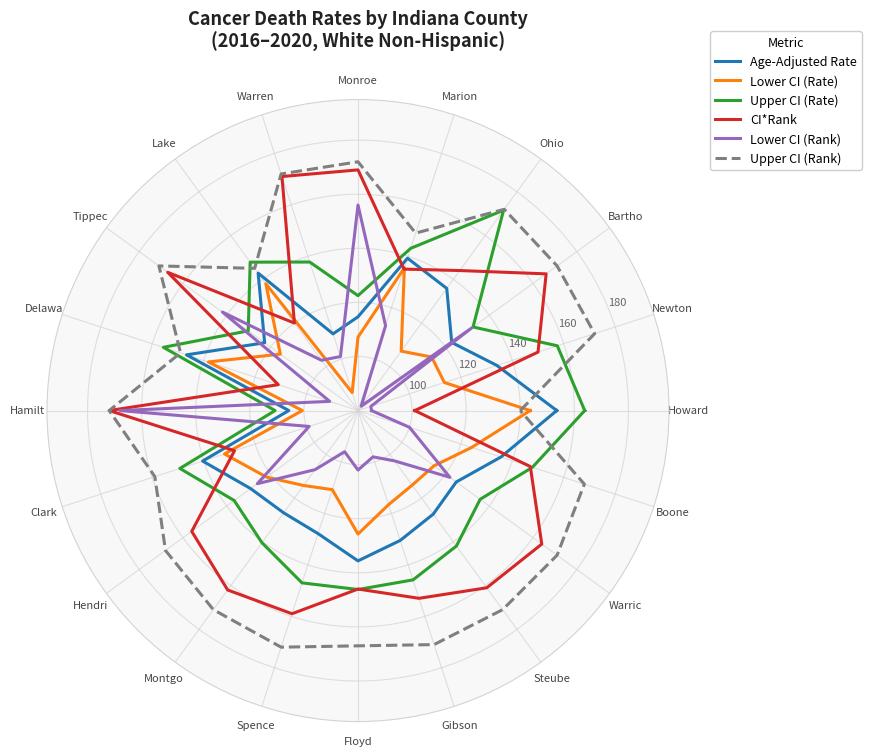

Which label corresponds to the largest value in the chart?

Hamilt